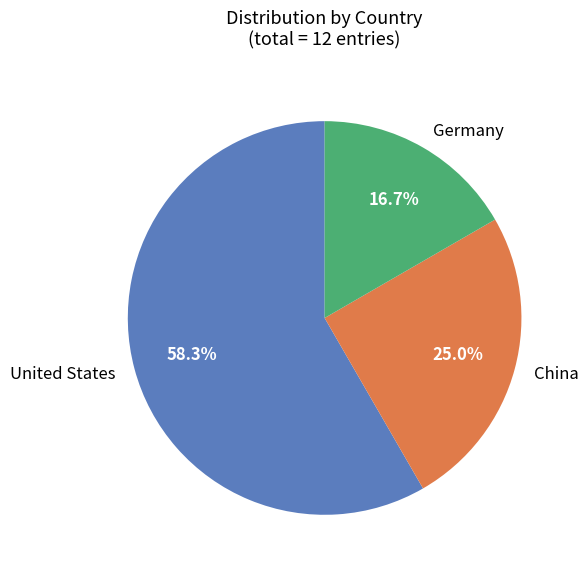

Approximately how many times larger is the value at Germany compared to China?

0.7